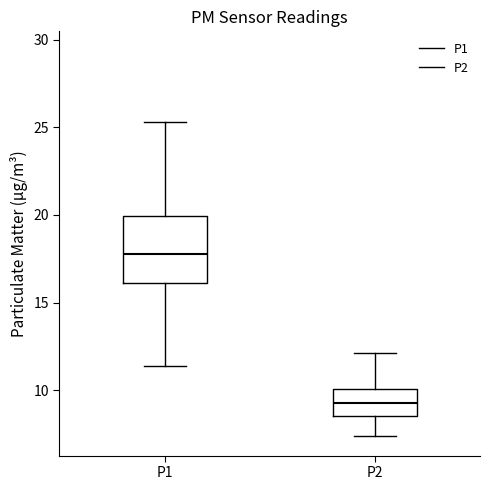

Comparing the boxes themselves (not the whiskers), which one is the tallest?

P1